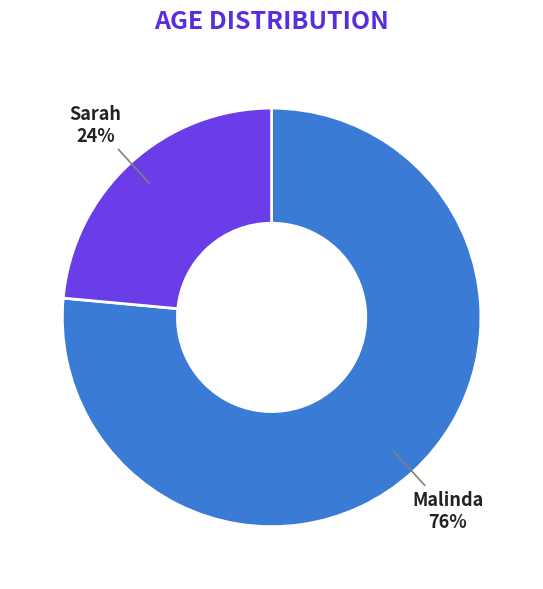

Between Sarah and Malinda, which is larger?

Malinda